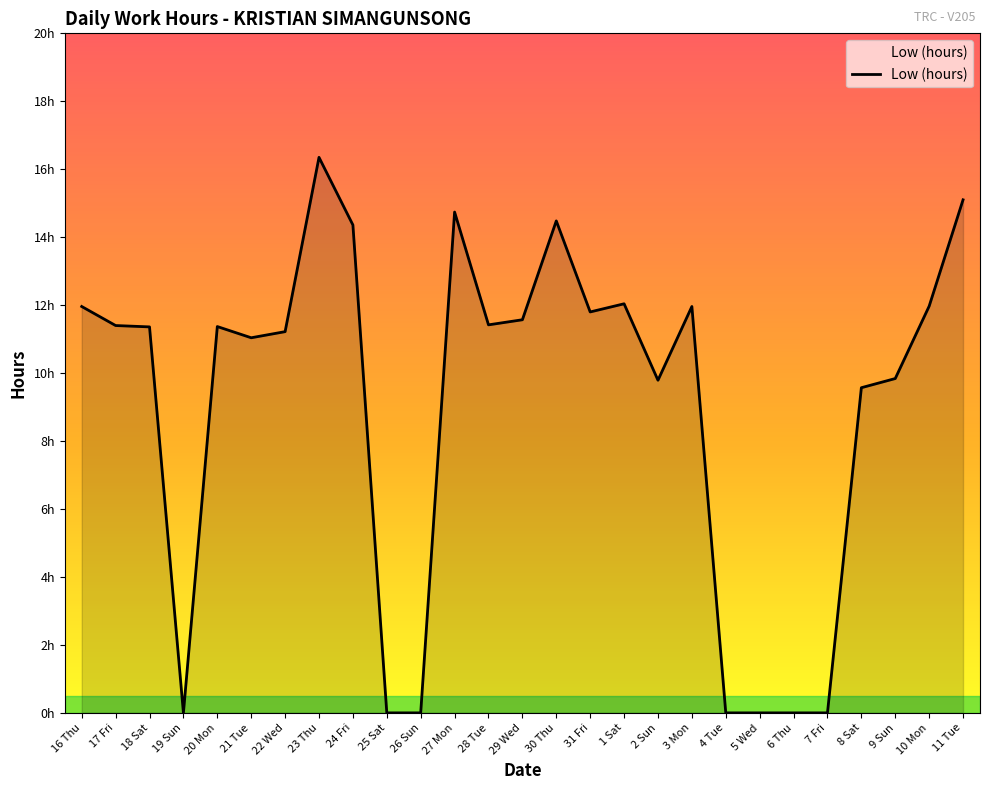

Where is the data nearest to the value 8?

8 Sat